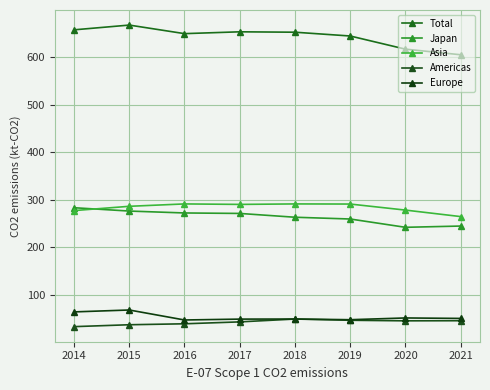

True or false: Japan has a value of 87.6 at 2015.

False